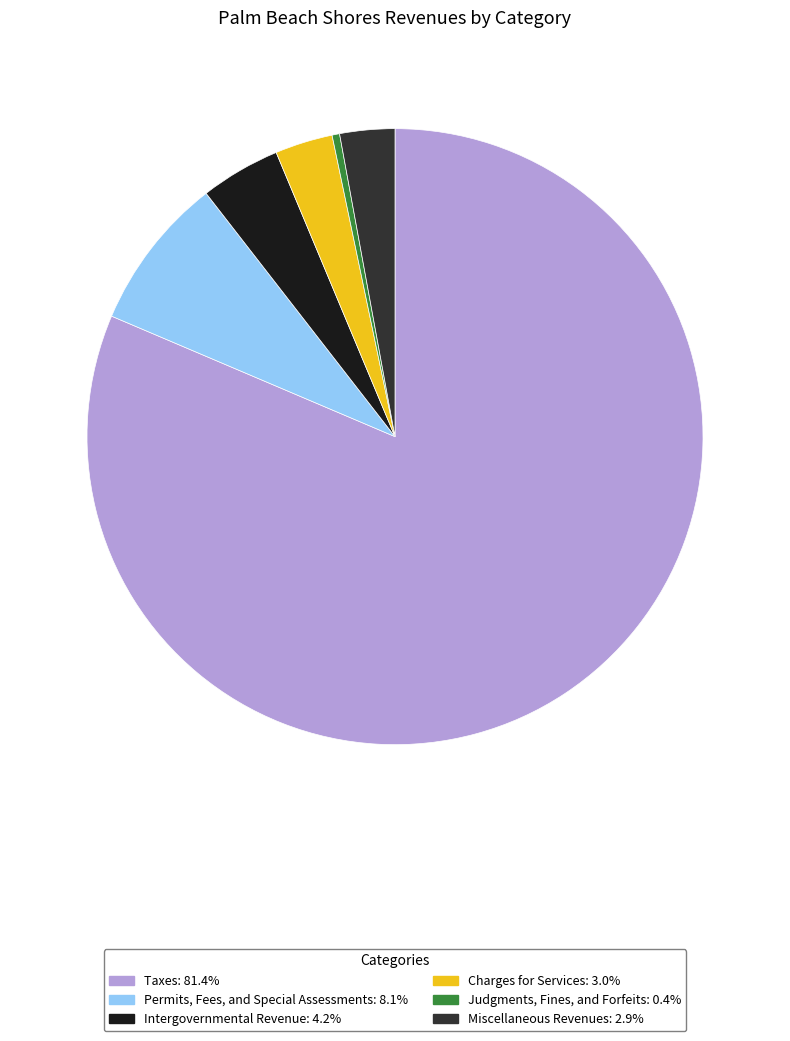

Does any single category account for the majority?

Yes